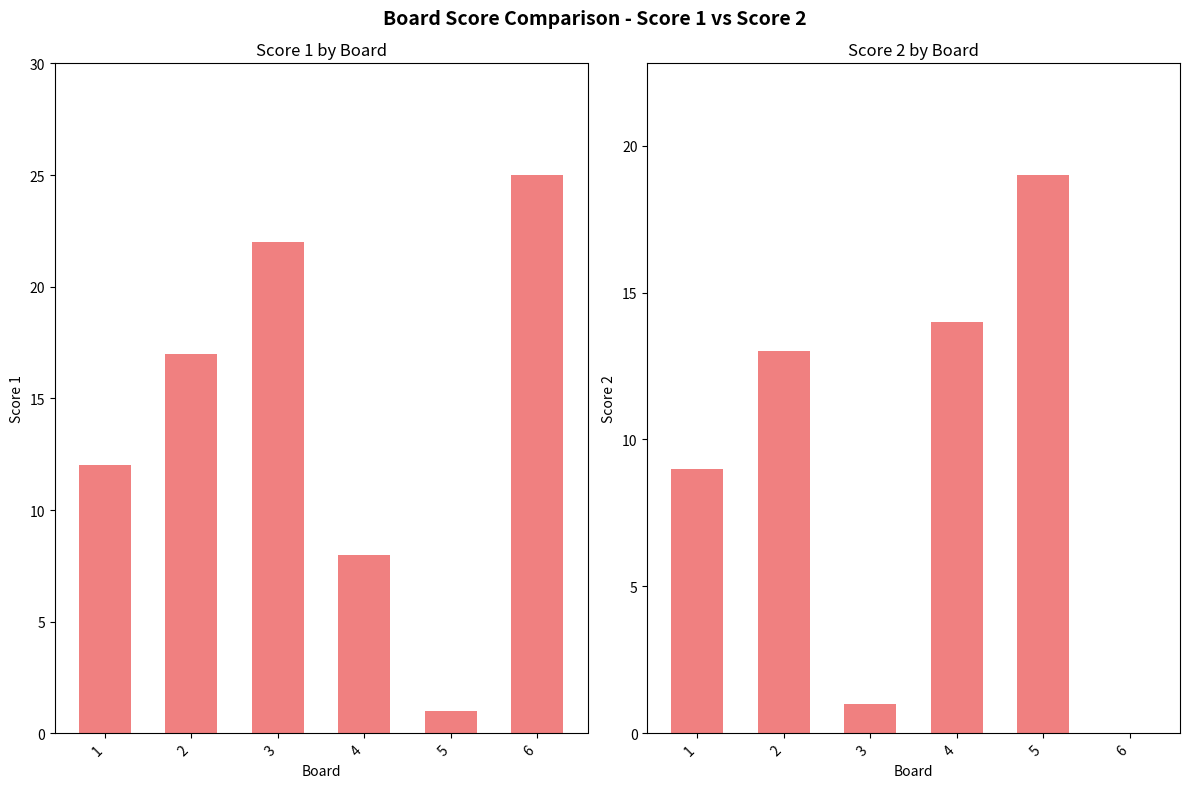

What is the value of the Score 1 bar at the 3rd from the left?

22